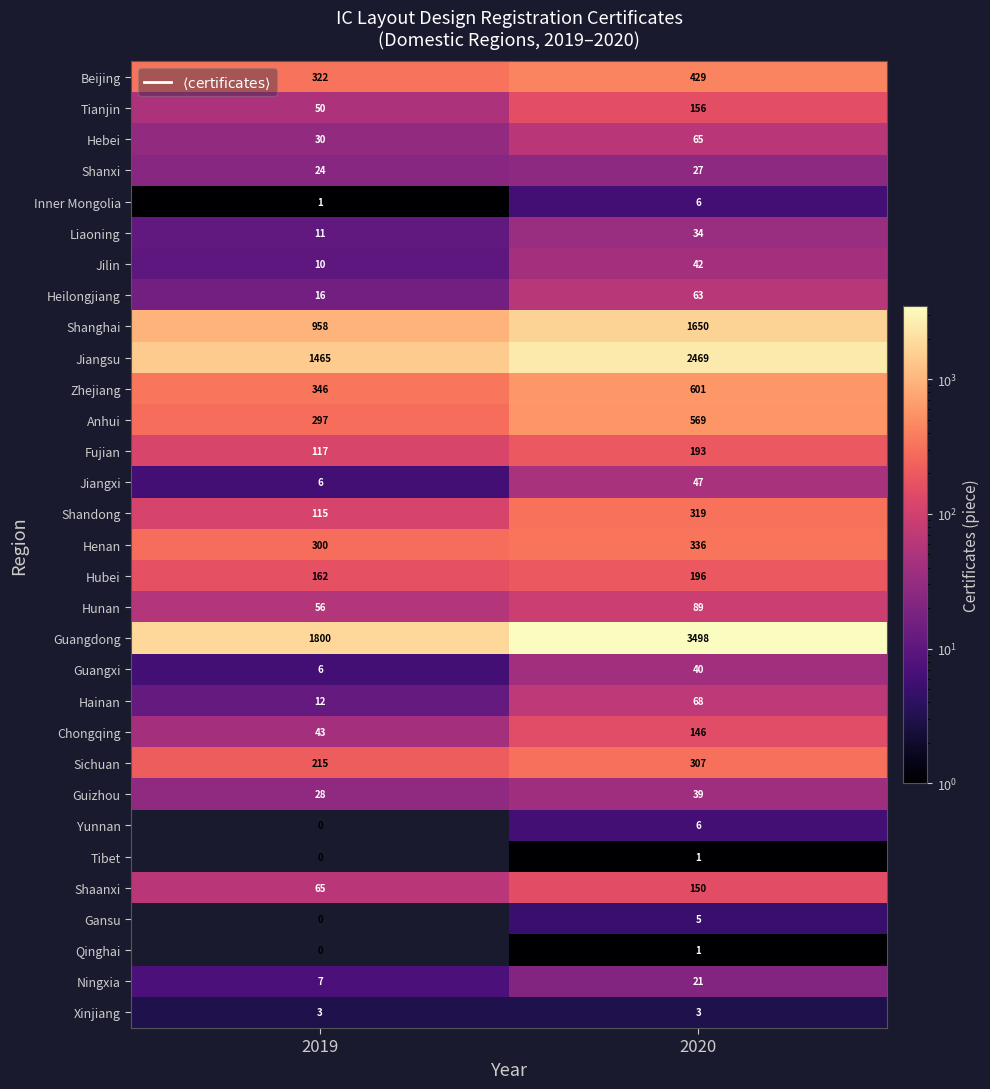

Rank the categories by Guangdong value from highest to lowest.

2020, 2019